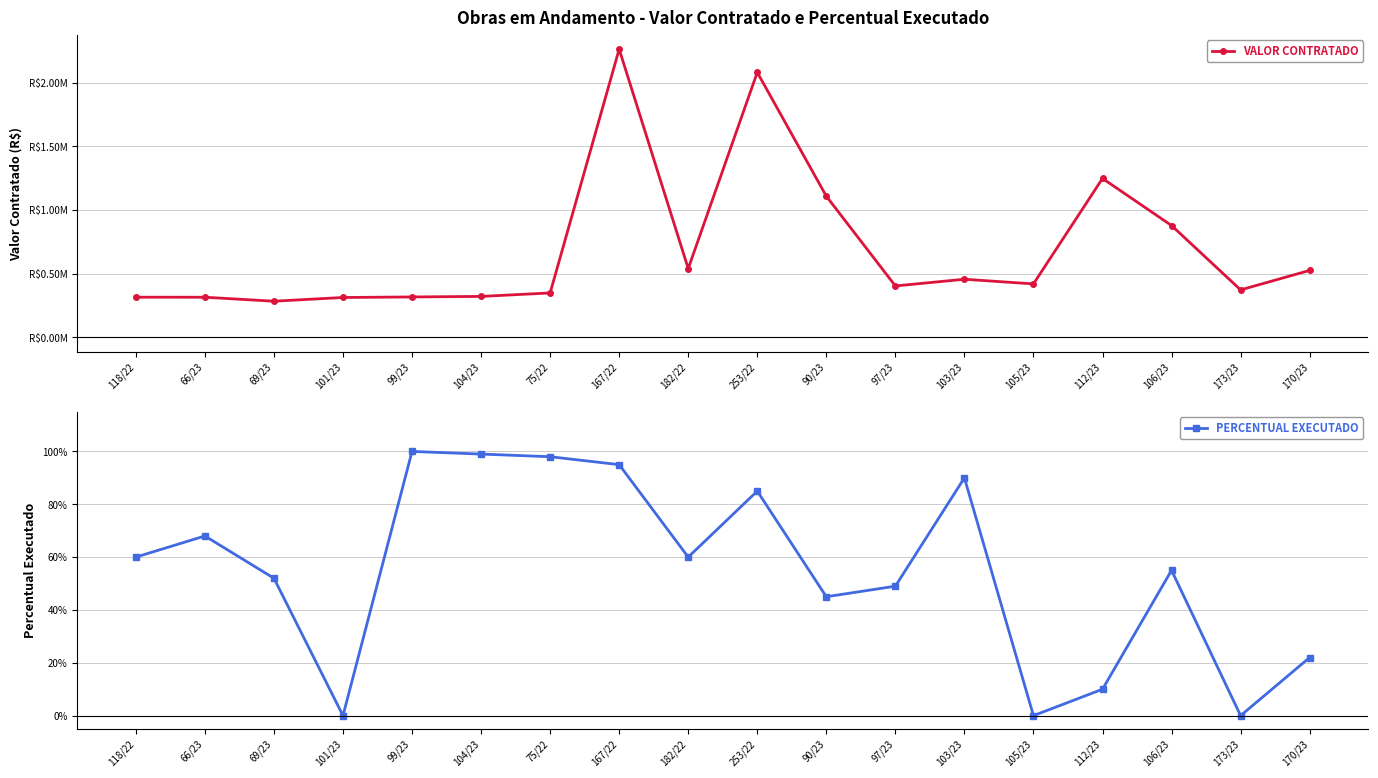

Which has a higher value, 97/23 or 105/23?

105/23